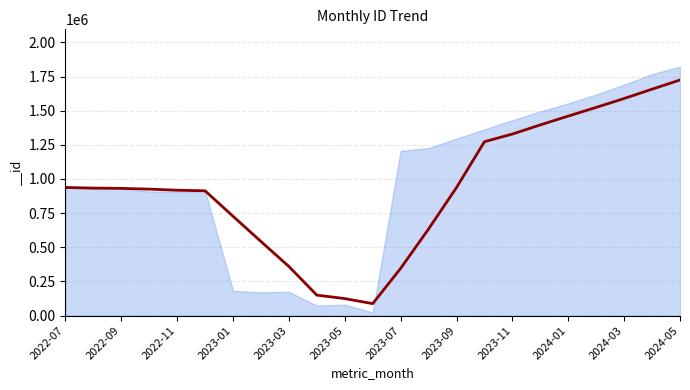

How many data points are less than 937771?

11